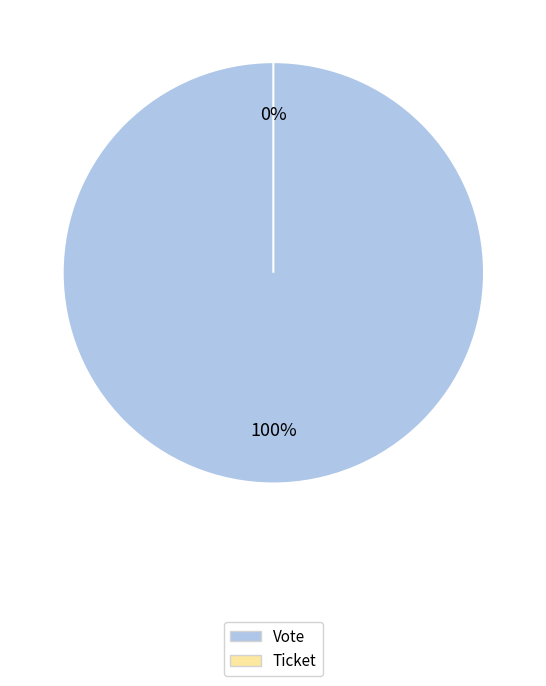

Which has a higher value, Ticket or Vote?

Vote